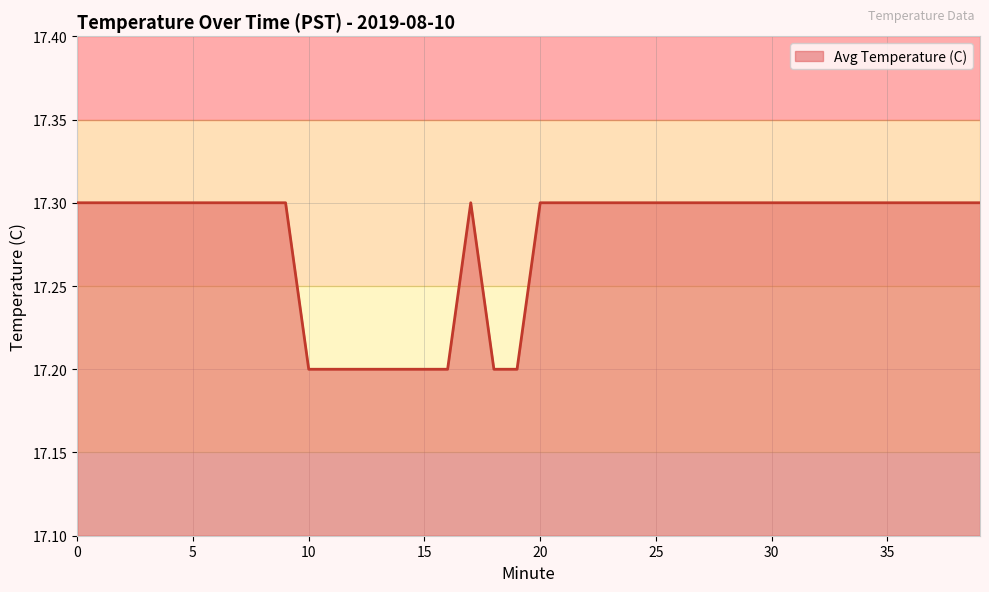

What is the maximum value shown in the chart?

17.3